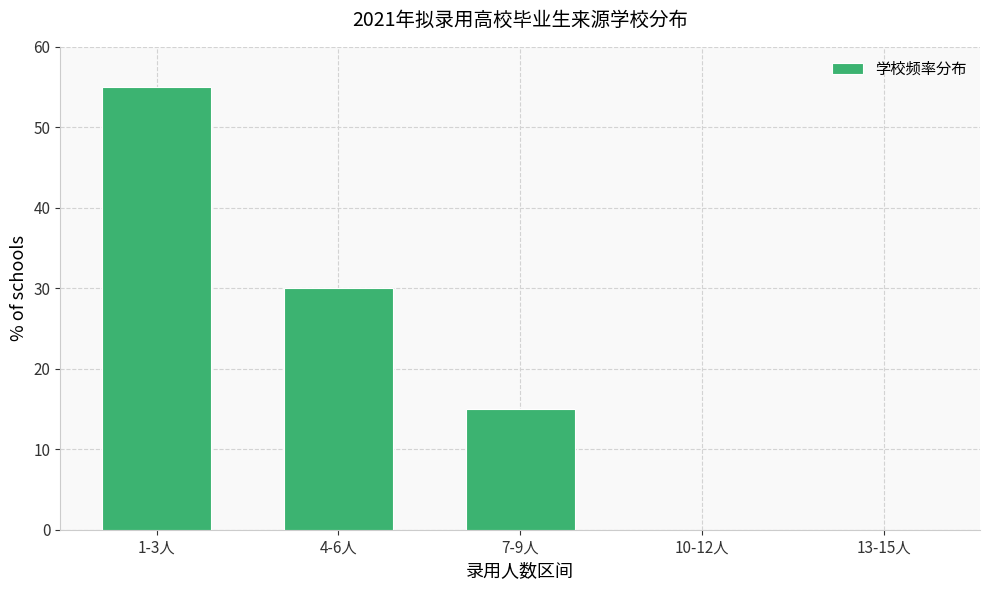

Reading left to right, list all the values displayed in this chart.

1-3人=55.0	4-6人=30.0	7-9人=15.0	10-12人=0.0	13-15人=0.0